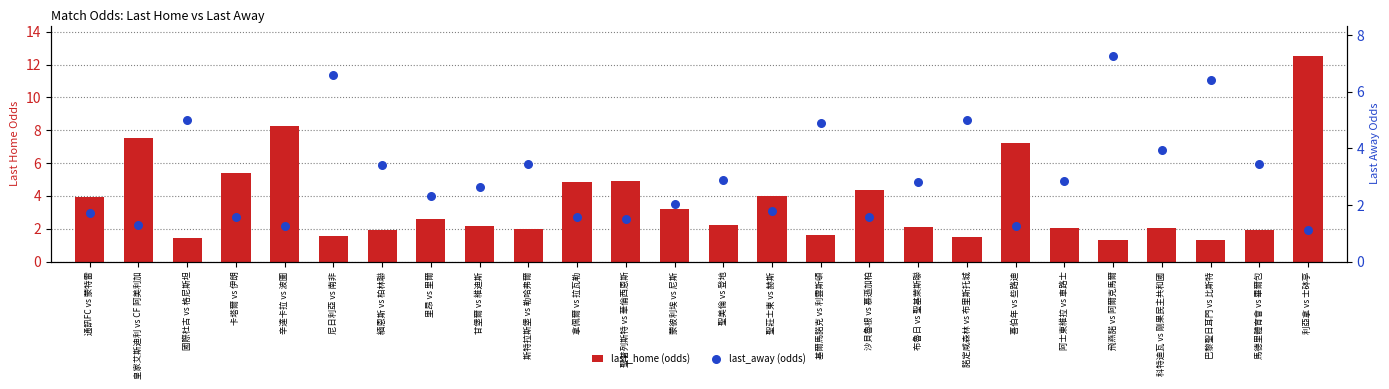

At how many categories does at least one series exceed 11?

1